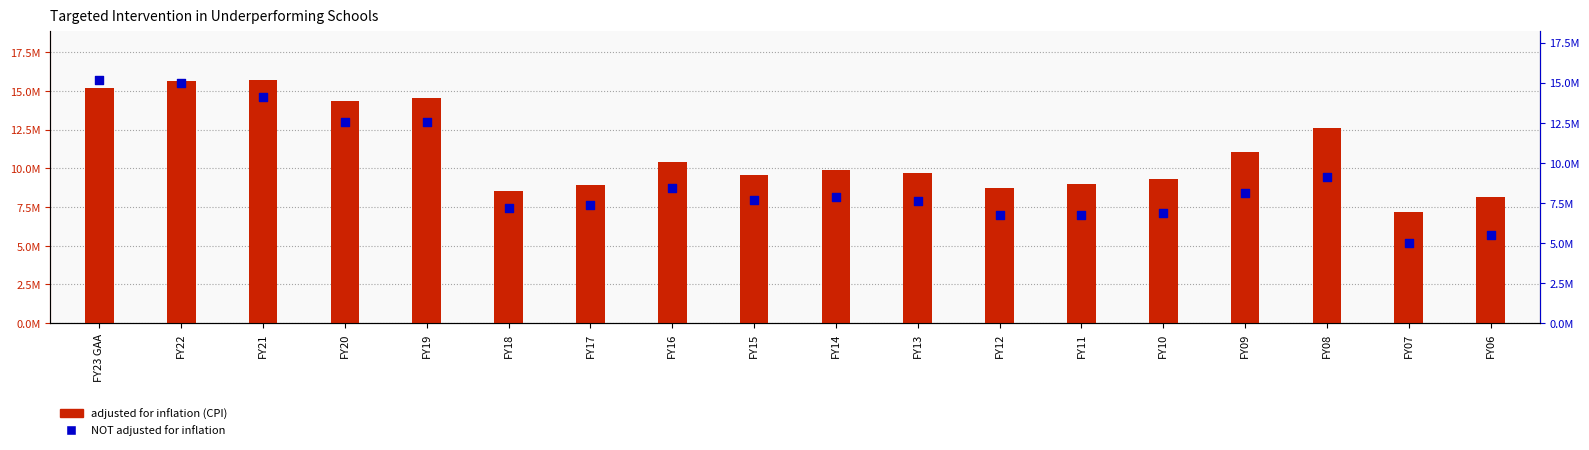

Which series has the largest total across all categories?

adjusted for inflation (CPI)